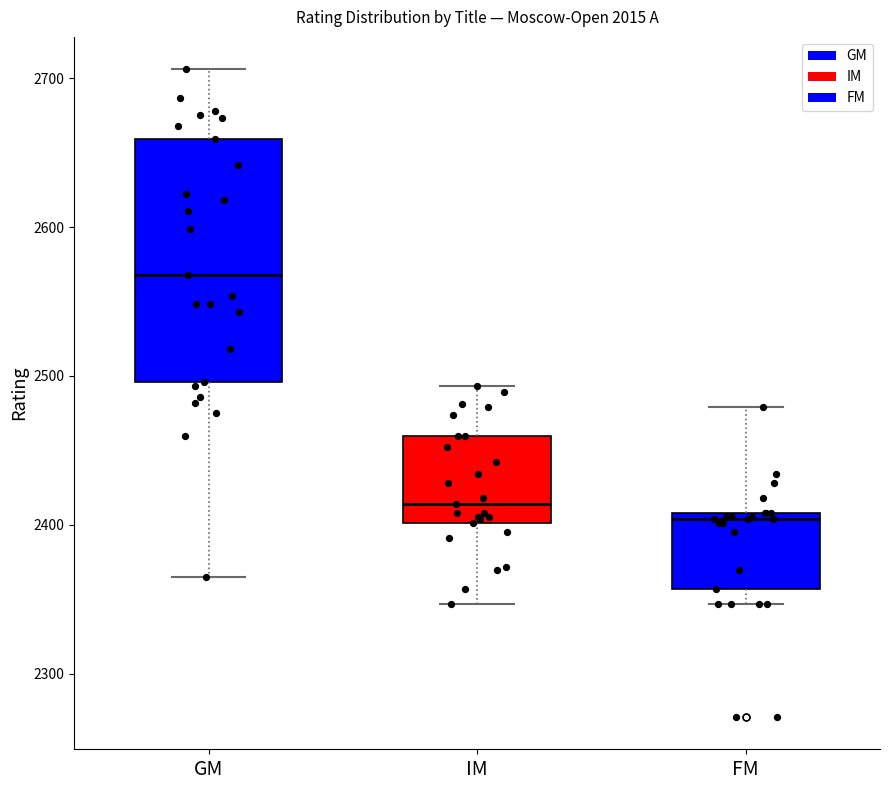

Where does the upper whisker of the box for FM end on the y-axis? The values are not printed on the chart, so give them approximately, as read against the axis.

2480